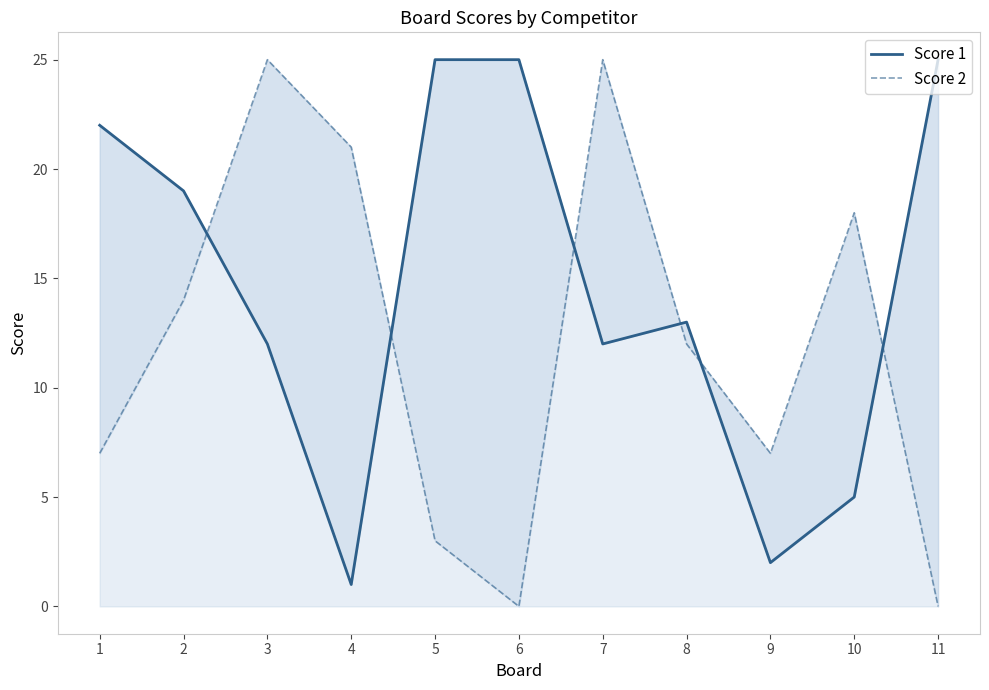

What is the value of the Score 2 point at the 3rd from the left?

25